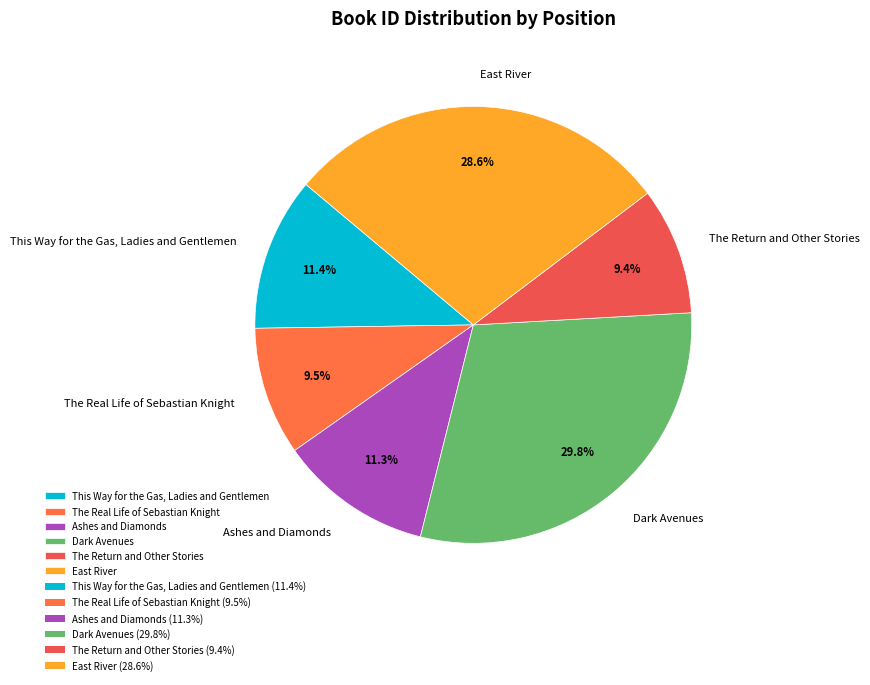

Is it true that Ashes and Diamonds is 1% of the pie?

False